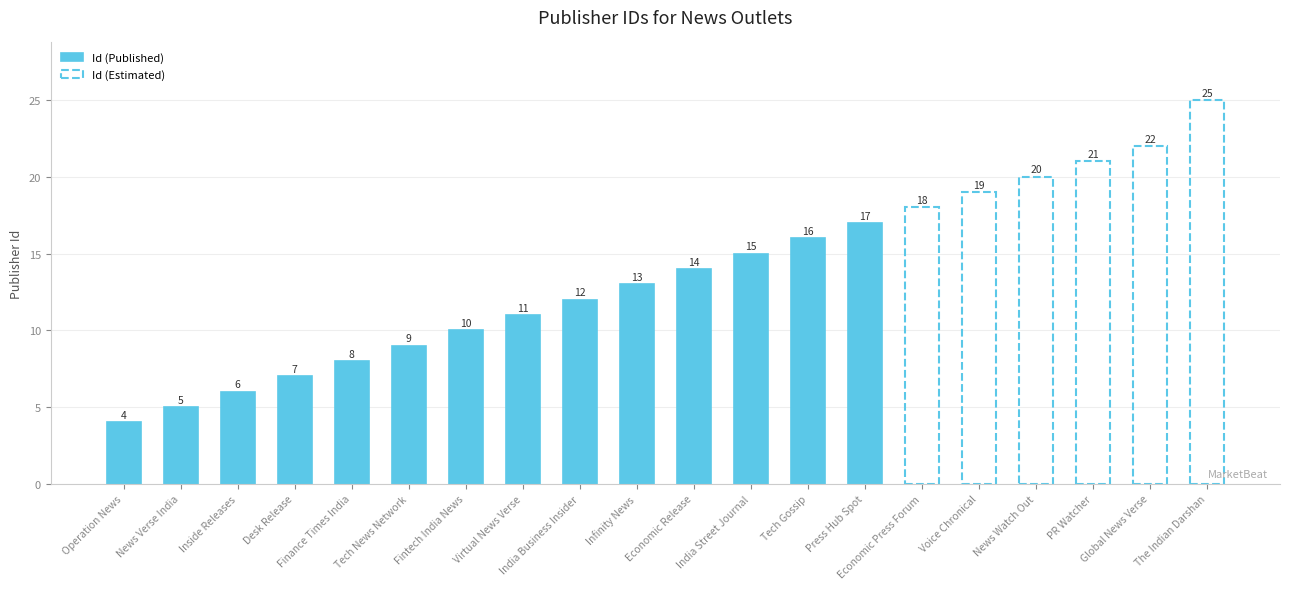

Which label corresponds to the largest value in the chart?

The Indian Darshan